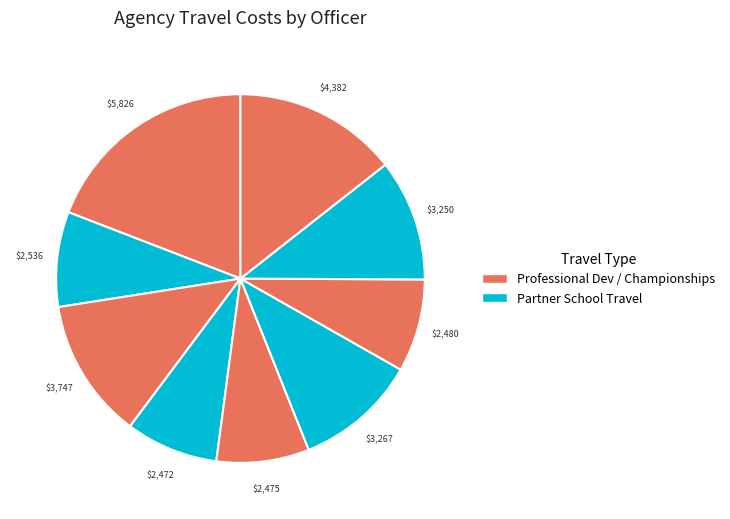

How many segments does this pie chart have?

9